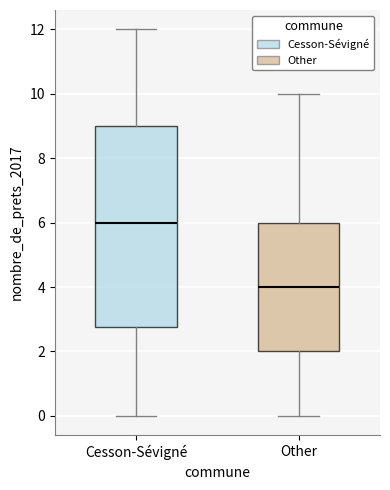

Reading left to right, read every box against the y-axis: the position of its median line, the range the box covers, and the ends of its whiskers. The values are not printed on the chart, so give them approximately, as read against the axis.

Cesson-Sévigné: median 6.0, box 2.8 to 9.0, whiskers 0.0 to 12.0
Other: median 4.0, box 2.0 to 6.0, whiskers 0.0 to 10.0